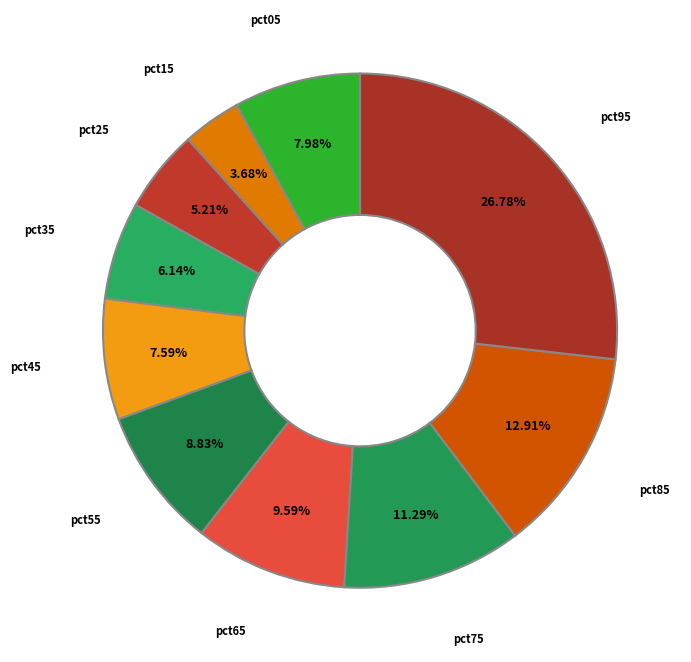

Count the number of slices in the pie.

10